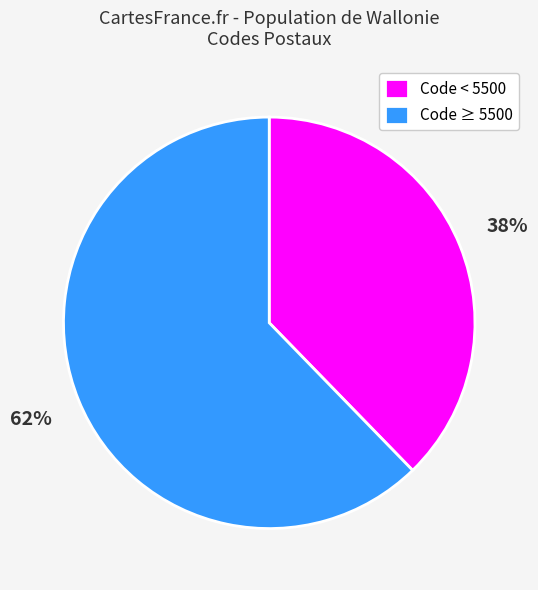

How many slices are in this pie chart?

2